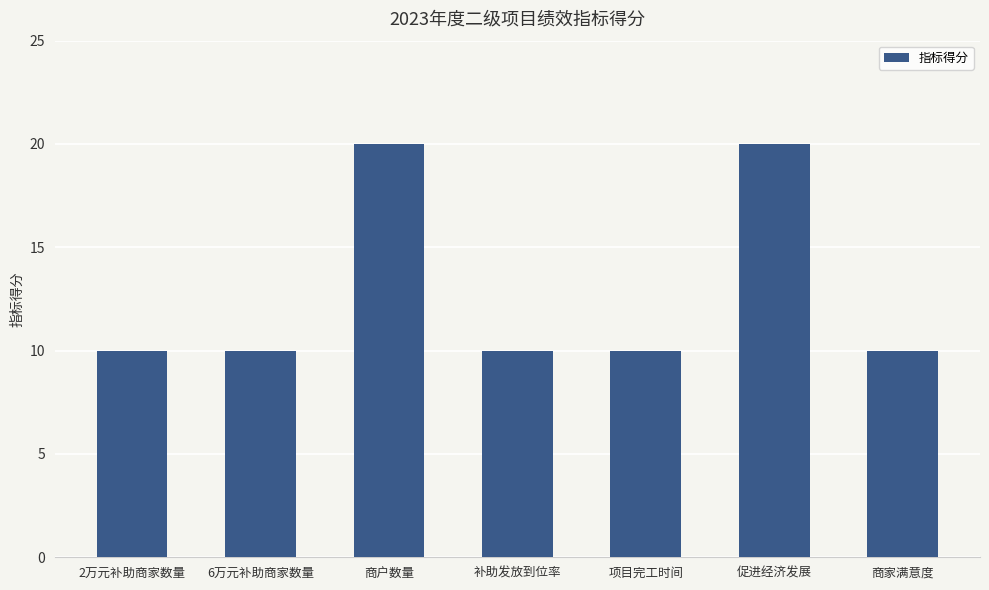

How many bars are there in total?

7